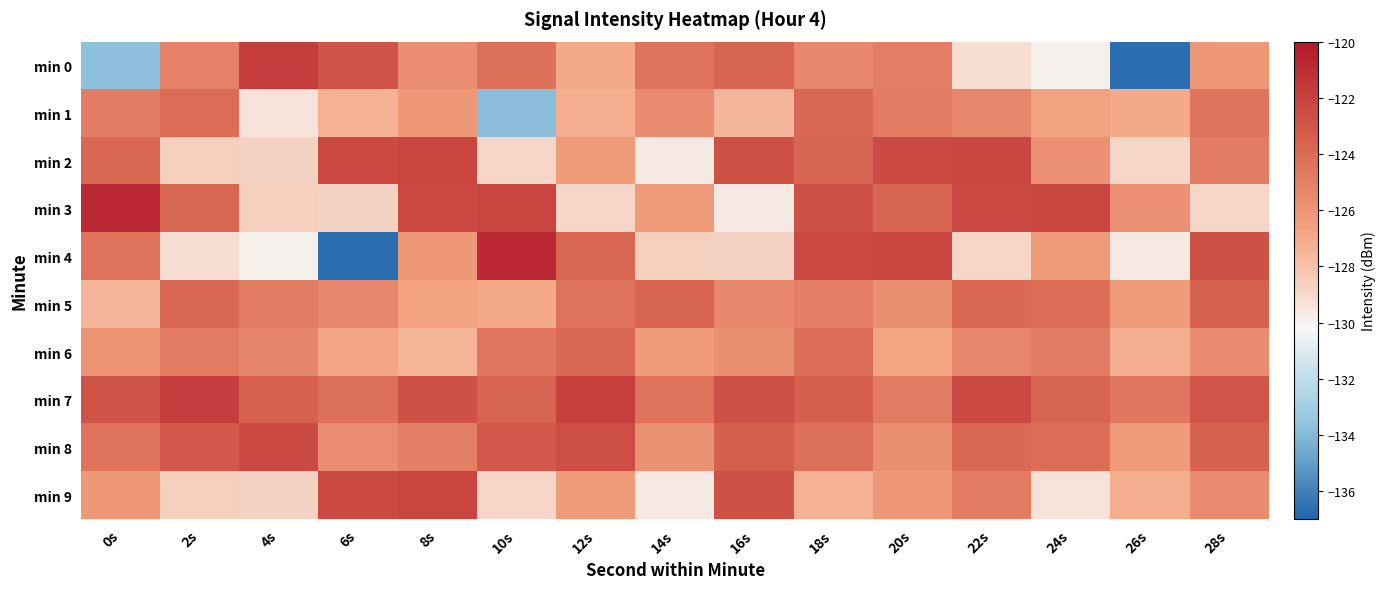

How many data points does each series have?

15